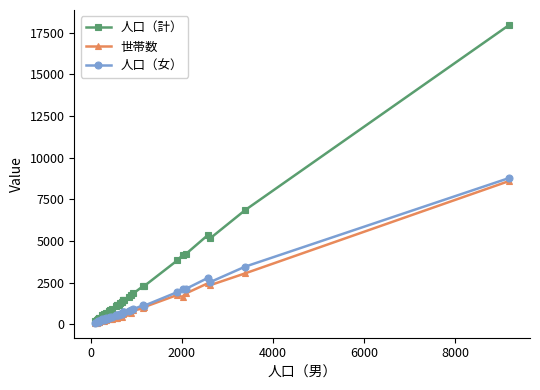

True or false: 人口（女） has more than 0 interior local peaks.

True